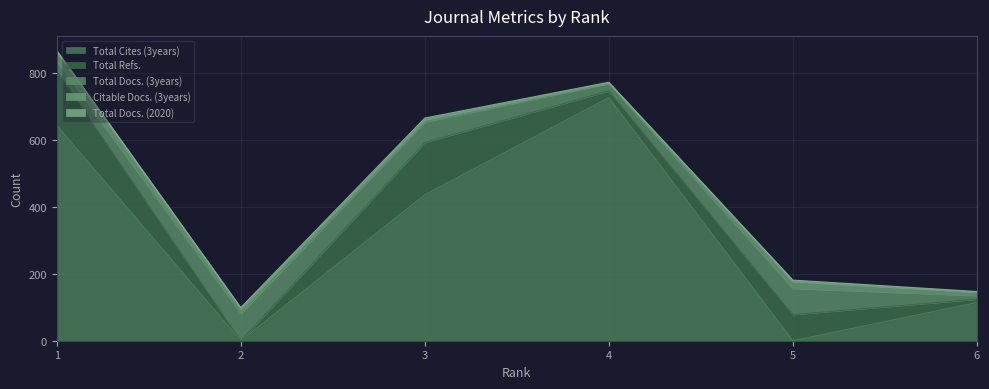

True or false: Total Docs. (3years) and Citable Docs. (3years) cross at least once.

False